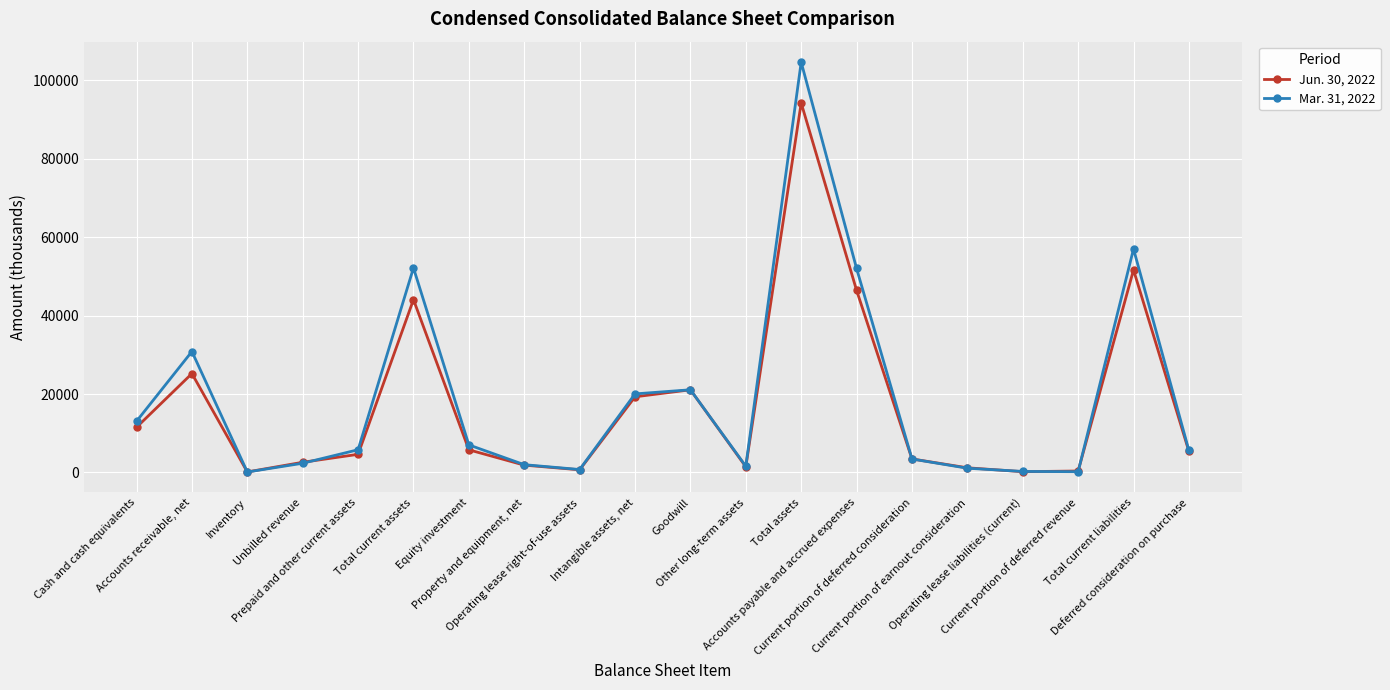

Between which two adjacent categories do Mar. 31, 2022 and Jun. 30, 2022 first intersect?

Accounts receivable, net and Inventory